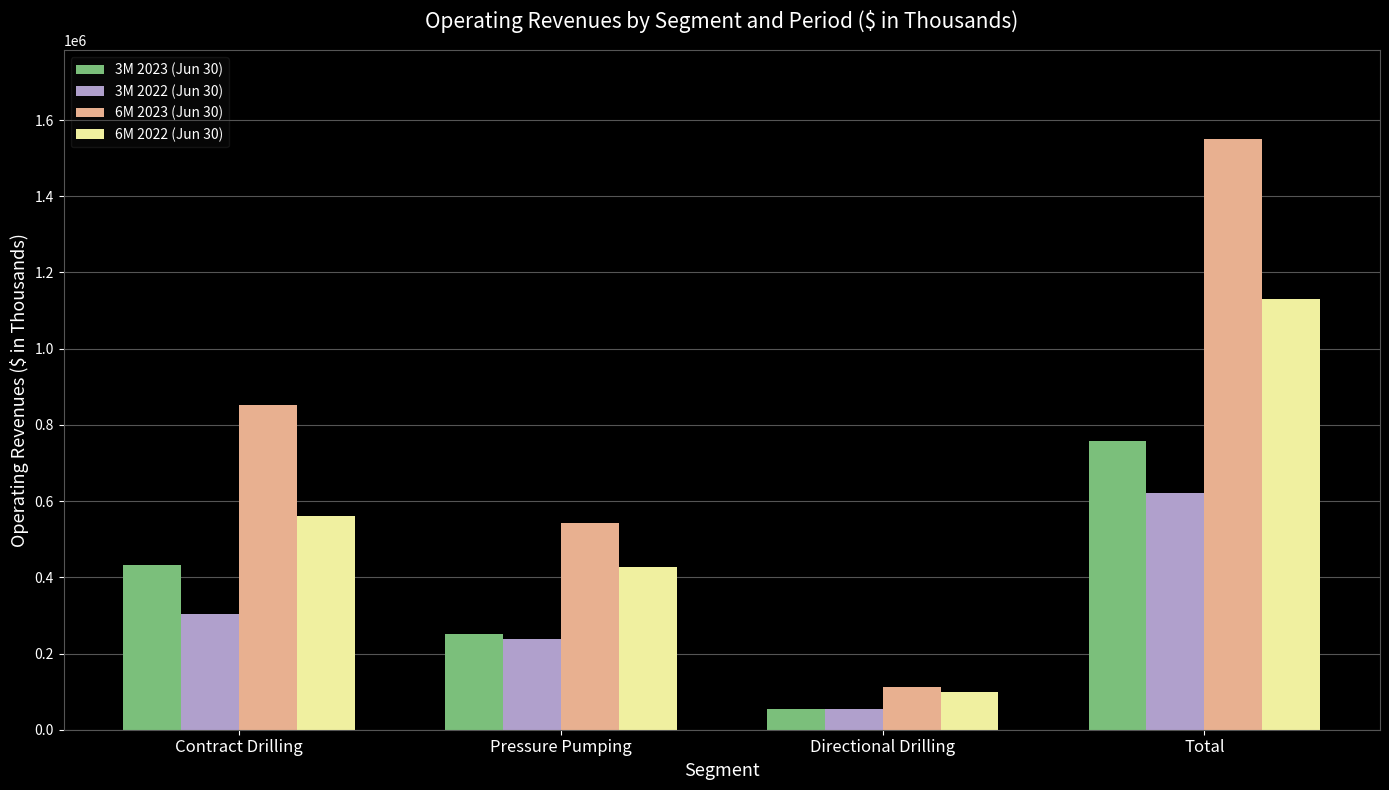

What is the approximate value of 6M 2022 (Jun 30) at Directional Drilling, to the nearest 50?

98150